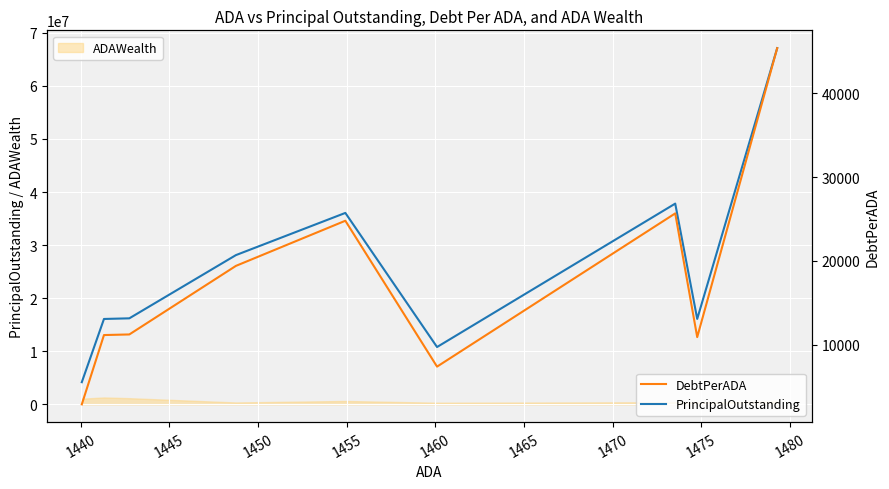

What is the lowest value of the DebtPerADA series?

2899.2